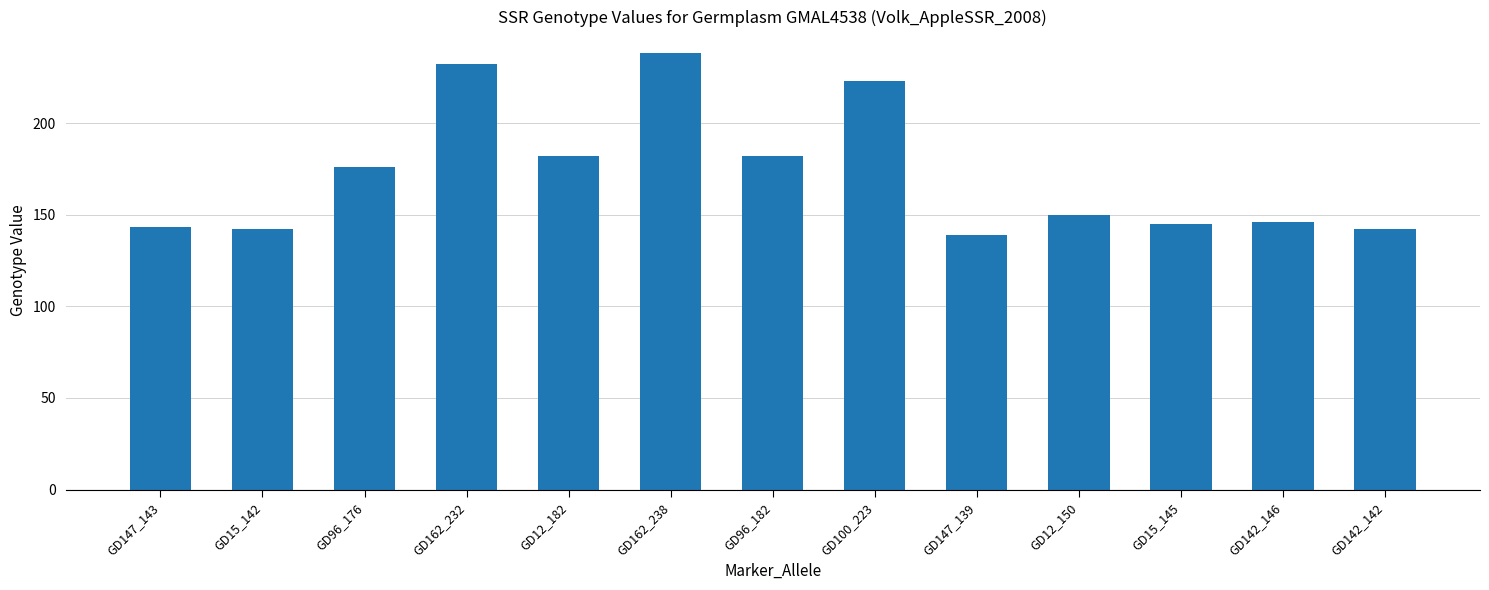

How many series are shown in this chart?

1